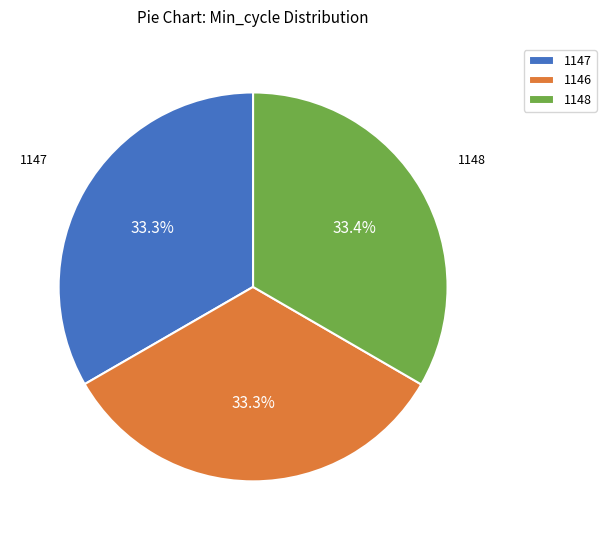

Combined, do 1146 and 1147 account for over 50%?

Yes